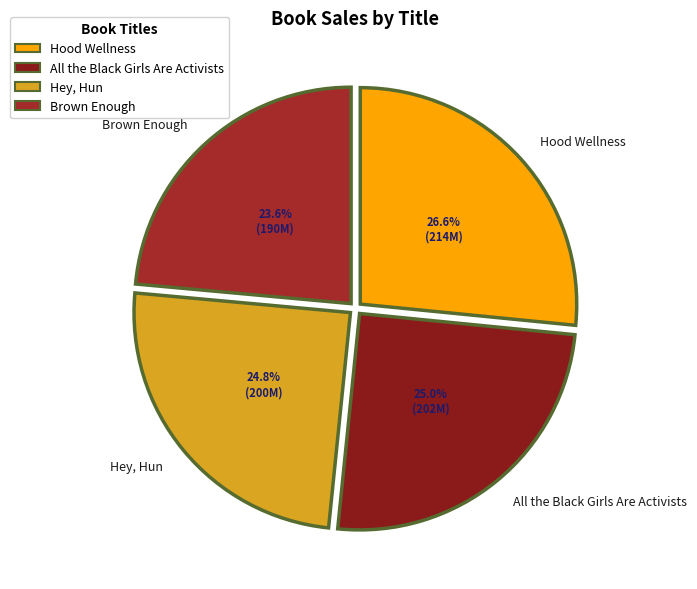

Is there any slice that represents more than half of the pie?

No